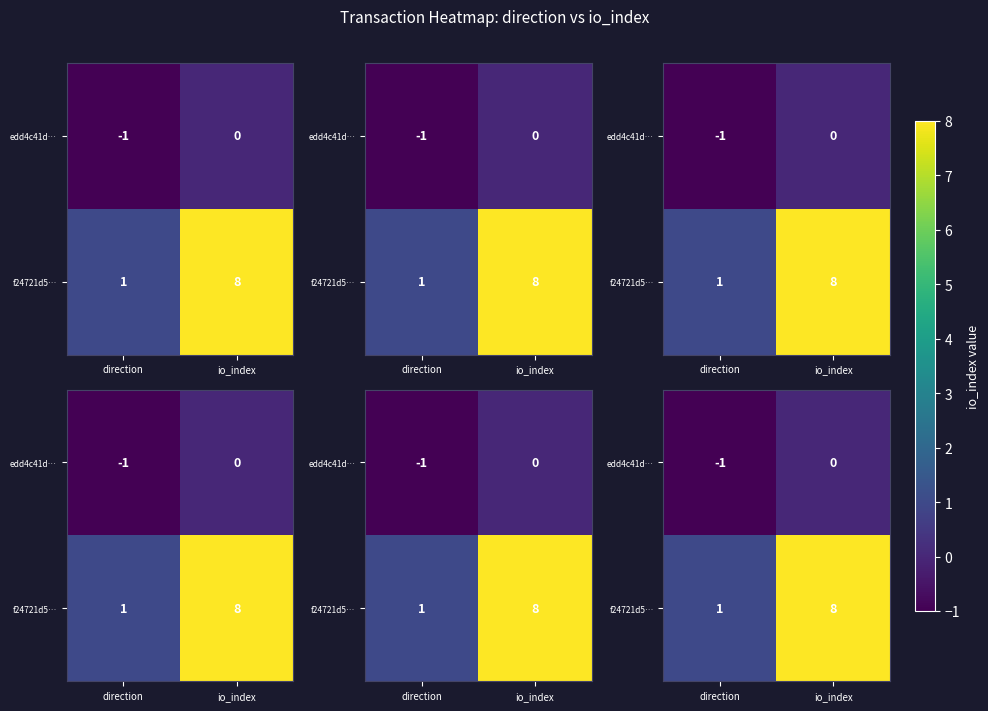

Which has a higher value, direction or io_index?

io_index